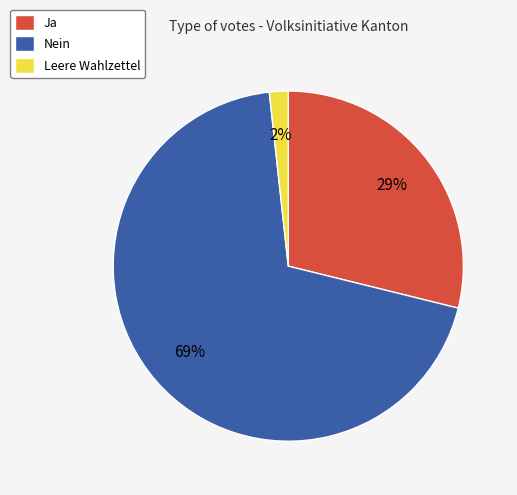

To the nearest percent, what is the combined percentage of Ja and Leere Wahlzettel?

31%